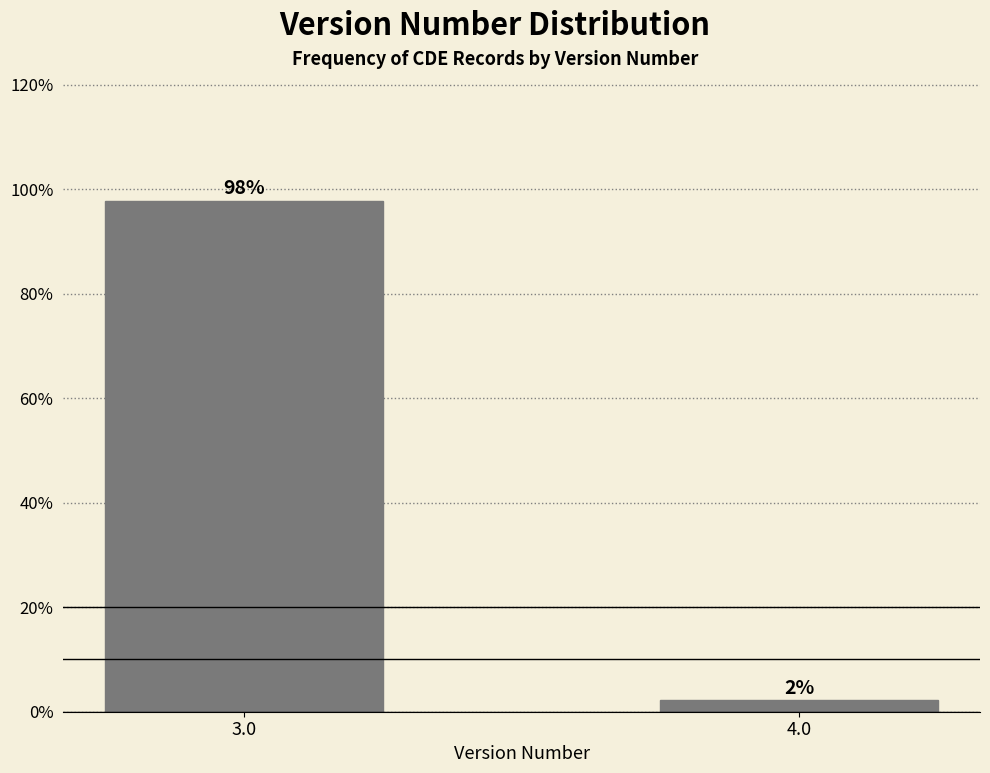

What is the sum of the values at 4.0 and 3.0?

100.0